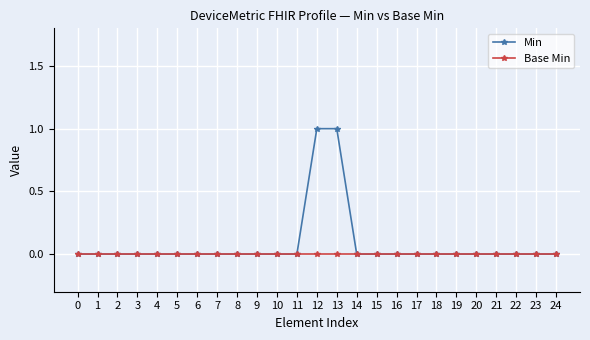

Rank the series at 13 from highest to lowest value.

Min, Base Min